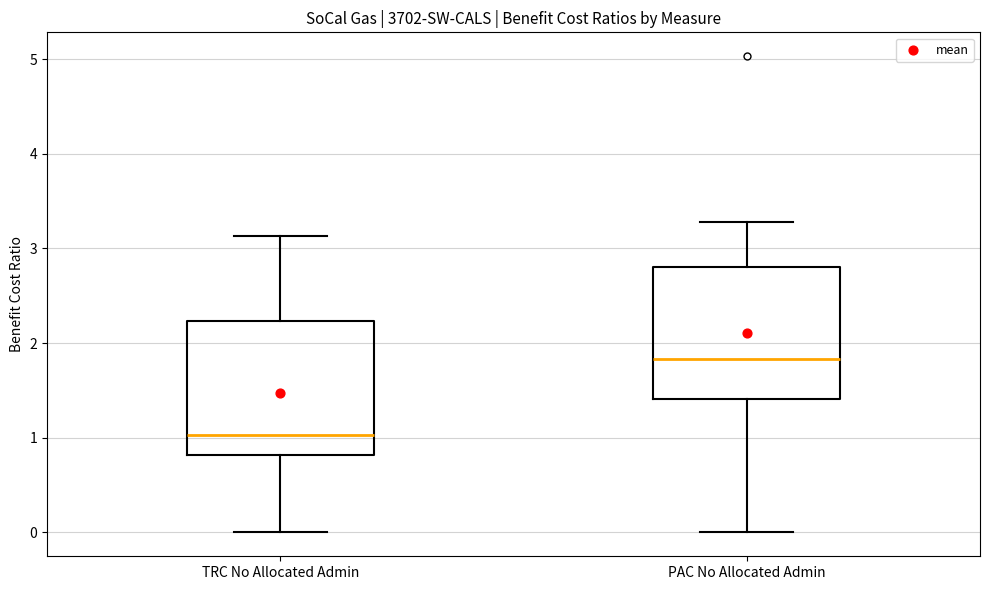

Reading left to right, transcribe this box plot: for each box, give where its median line is, the range the box spans, and where its two whiskers end, as read against the y-axis. The values are not printed on the chart, so give them approximately, as read against the axis.

TRC No Allocated Admin: median 1.0, box 0.8 to 2.2, whiskers 0.0 to 3.1
PAC No Allocated Admin: median 1.8, box 1.4 to 2.8, whiskers 0.0 to 3.3